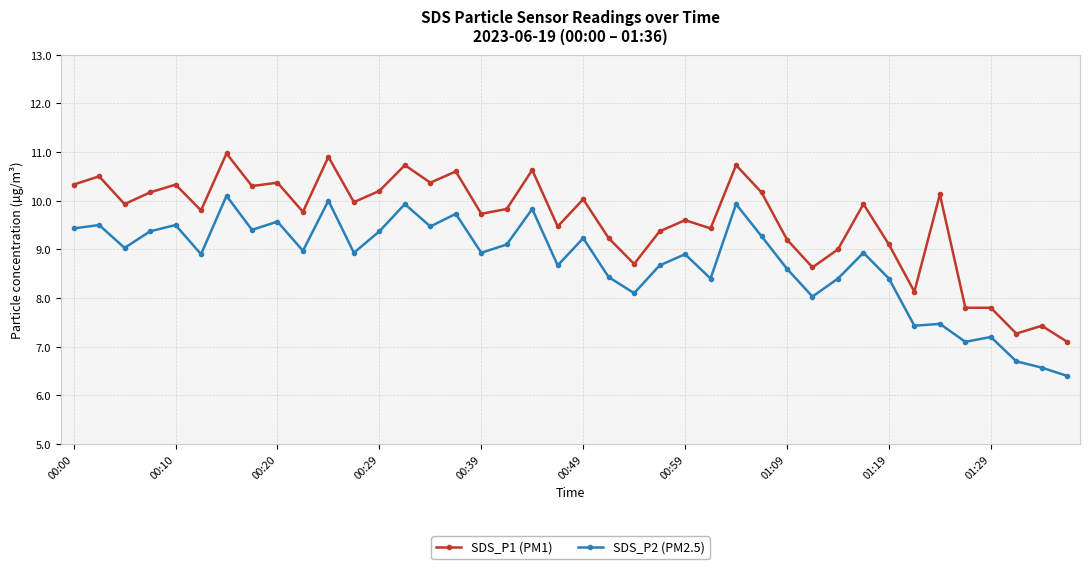

List the series in order of their peak value, highest first.

SDS_P1 (PM1), SDS_P2 (PM2.5)